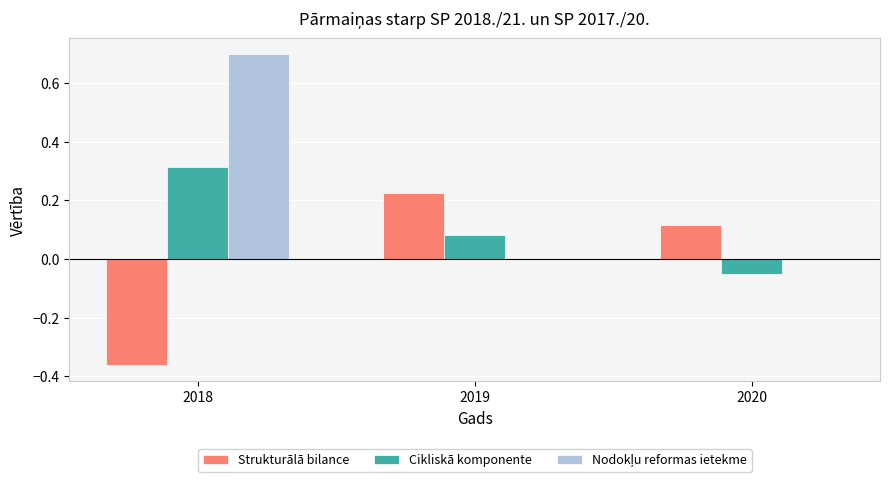

The Cikliskā komponente series shows 0.5 at 2018. True or false?

False